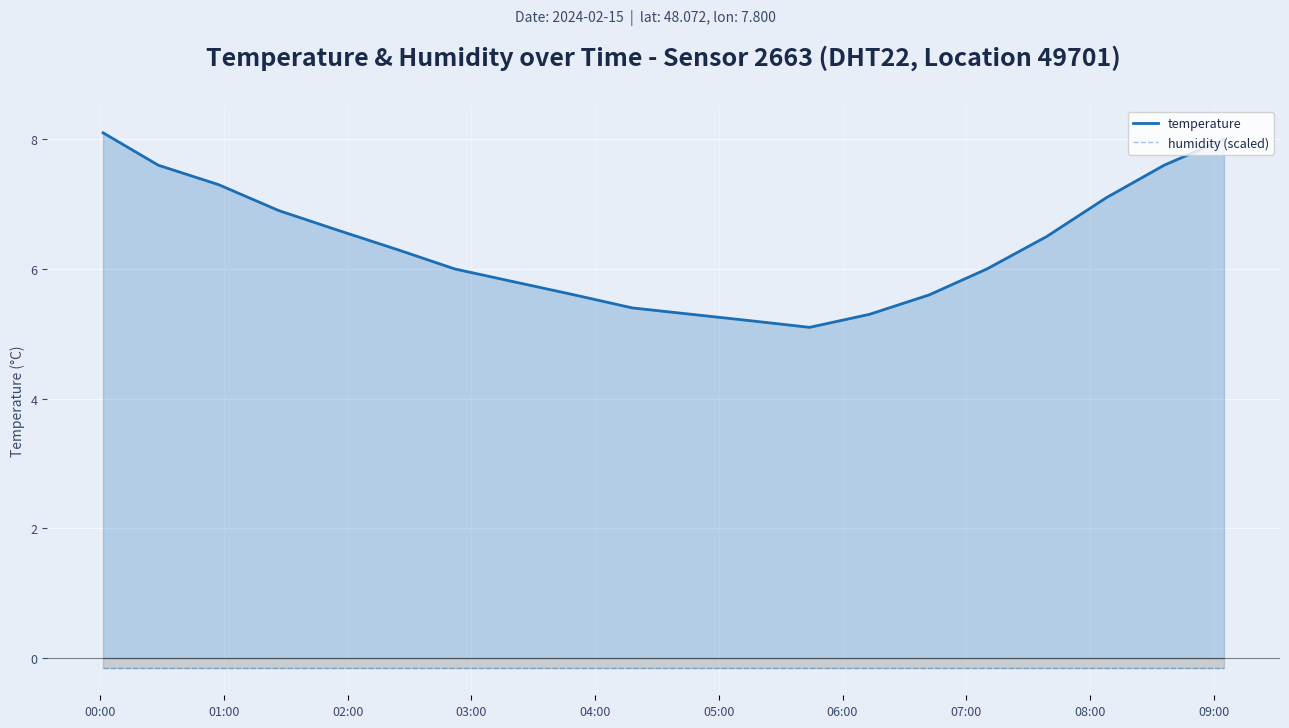

Which series has the largest range (max minus min)?

temperature